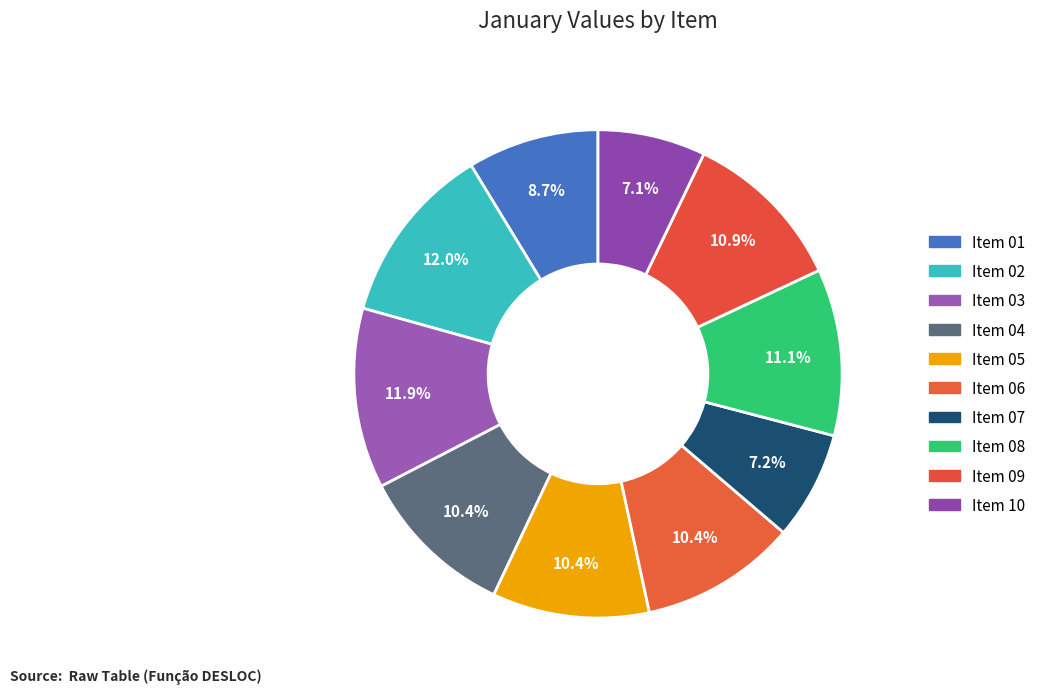

Is there any slice that represents more than half of the pie?

No